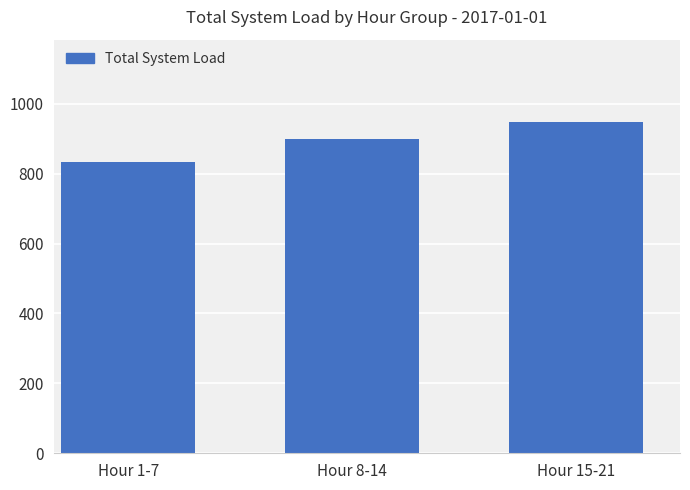

Reading left to right, list all the values displayed in this chart.

Hour 1-7=833.4	Hour 8-14=899.2	Hour 15-21=946.9